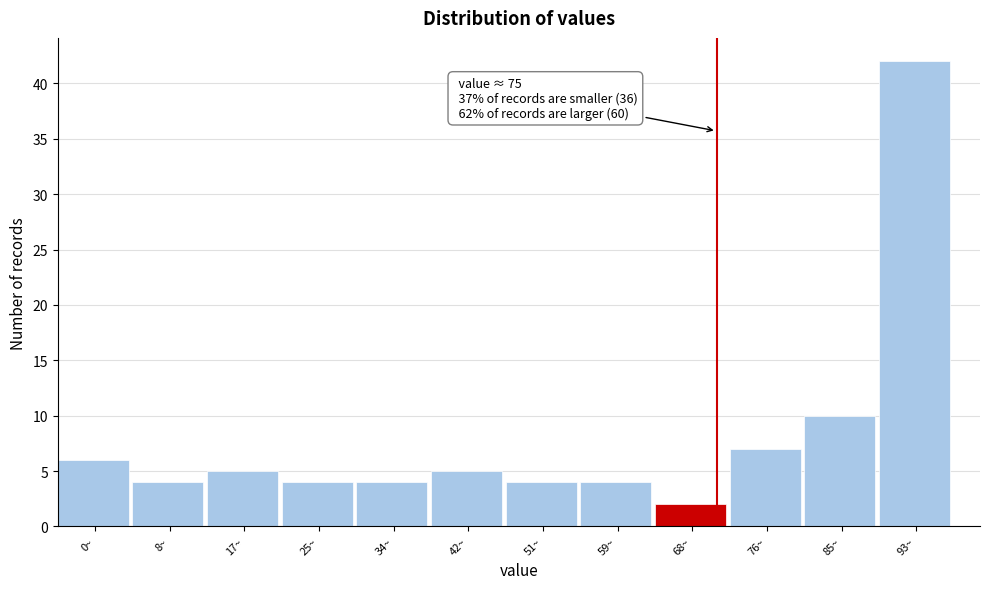

Reading left to right, transcribe all the data shown in this chart.

0~=6	8~=4	17~=5	25~=4	34~=4	42~=5	51~=4	59~=4	68~=2	76~=7	85~=10	93~=42